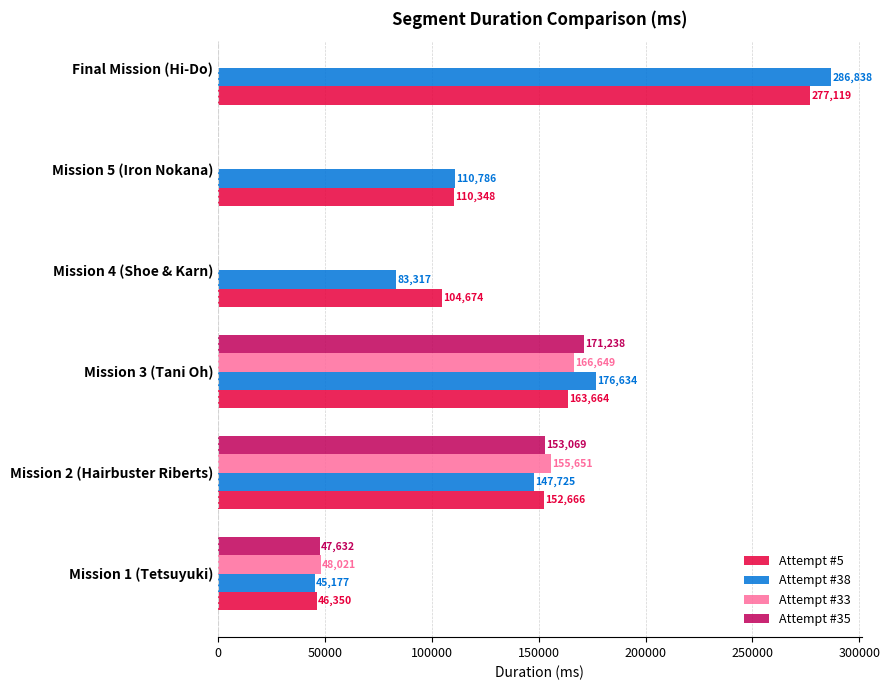

The Attempt #38 series shows 448163.3 at Final Mission (Hi-Do). True or false?

False